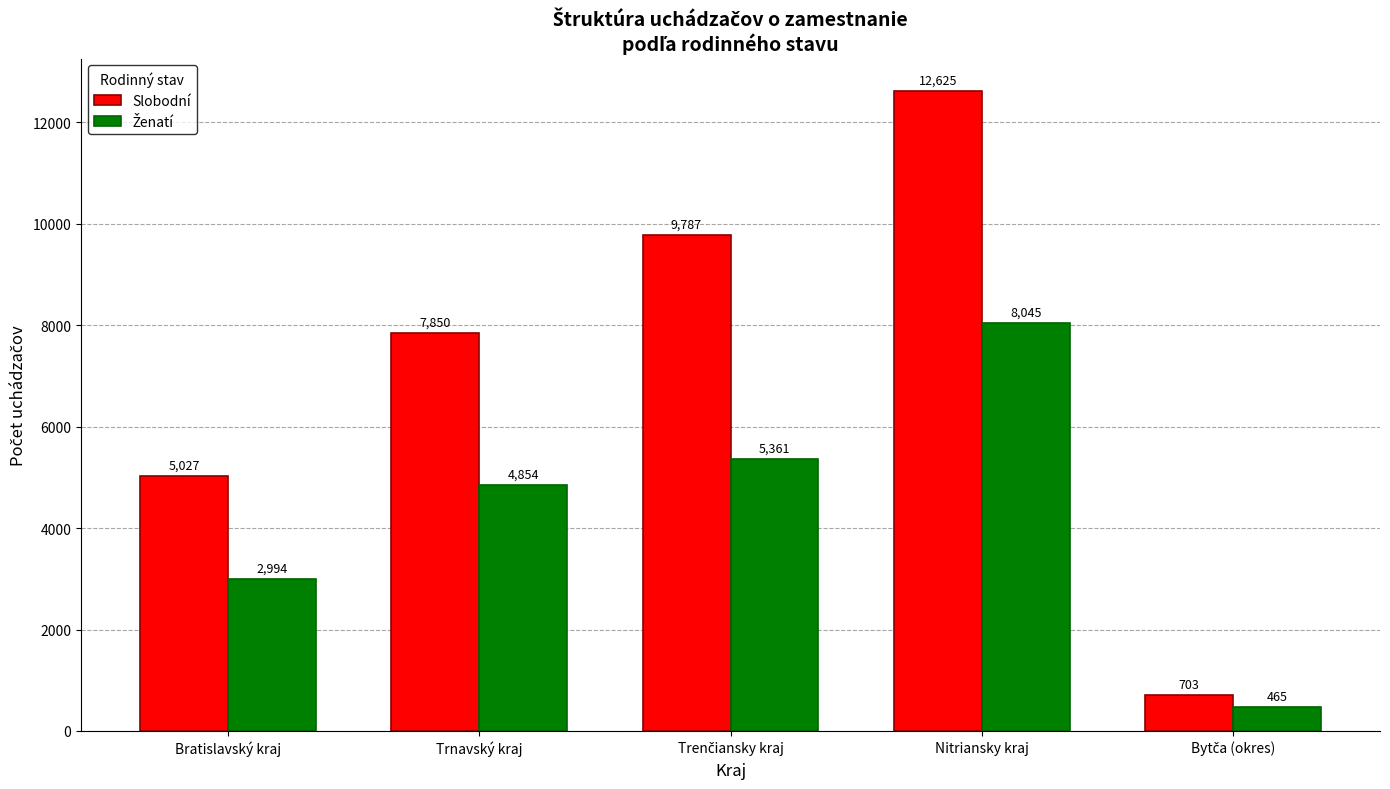

What is the maximum value shown in the chart?

12625